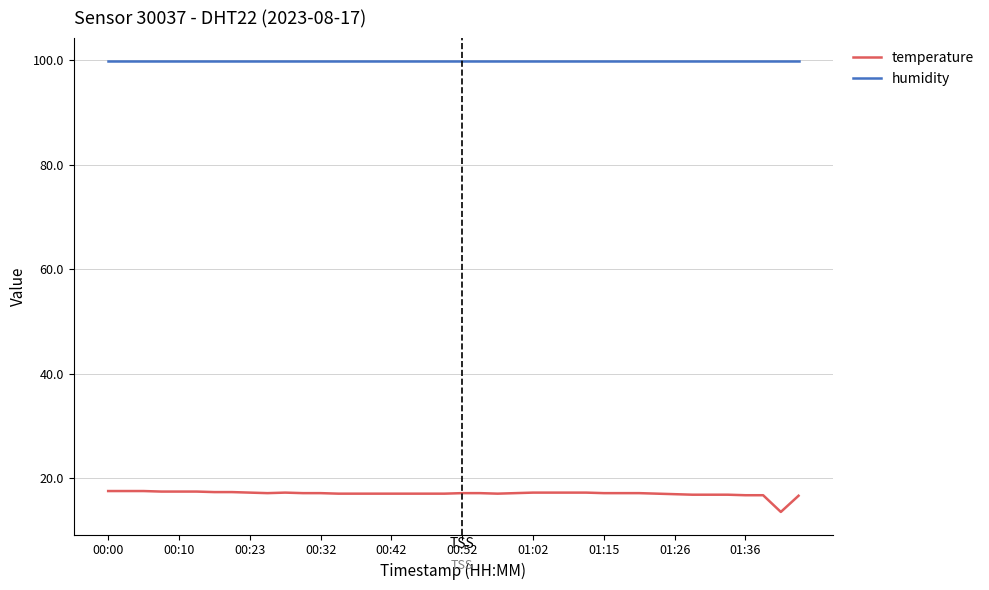

What is the maximum value shown in the chart?

99.9